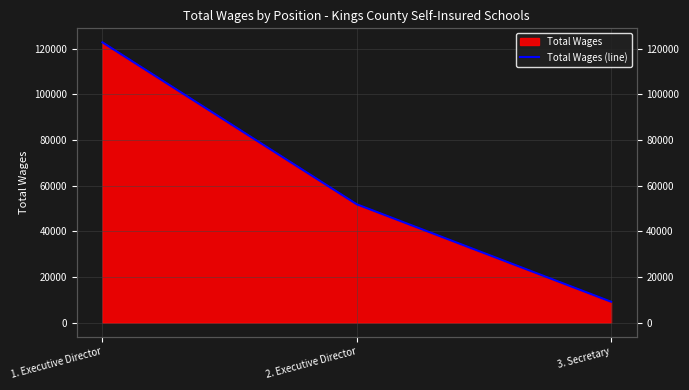

Reading left to right, transcribe all the data shown in this chart.

122708	51785	9108